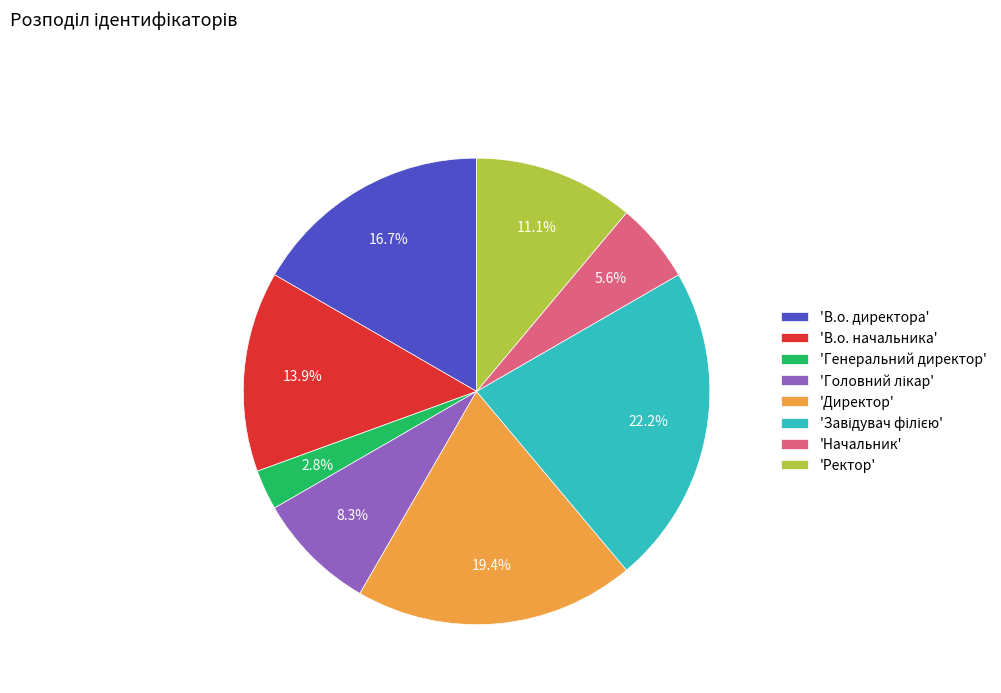

Combined, what portion of the pie is 'В.о. начальника' and 'Генеральний директор'?

16.7%